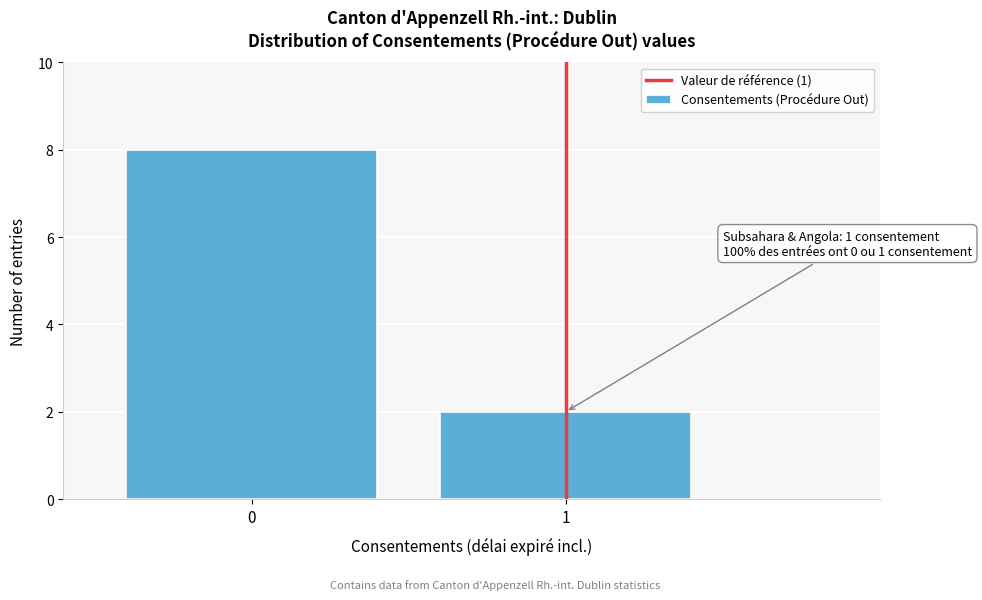

Reading left to right, transcribe all the data shown in this chart.

0=8	1=2